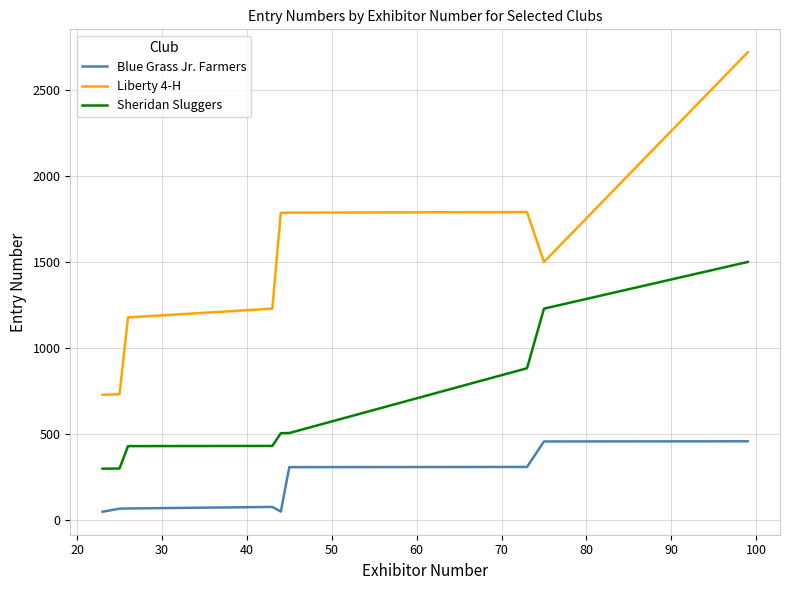

Which series has the largest total across all categories?

Liberty 4-H